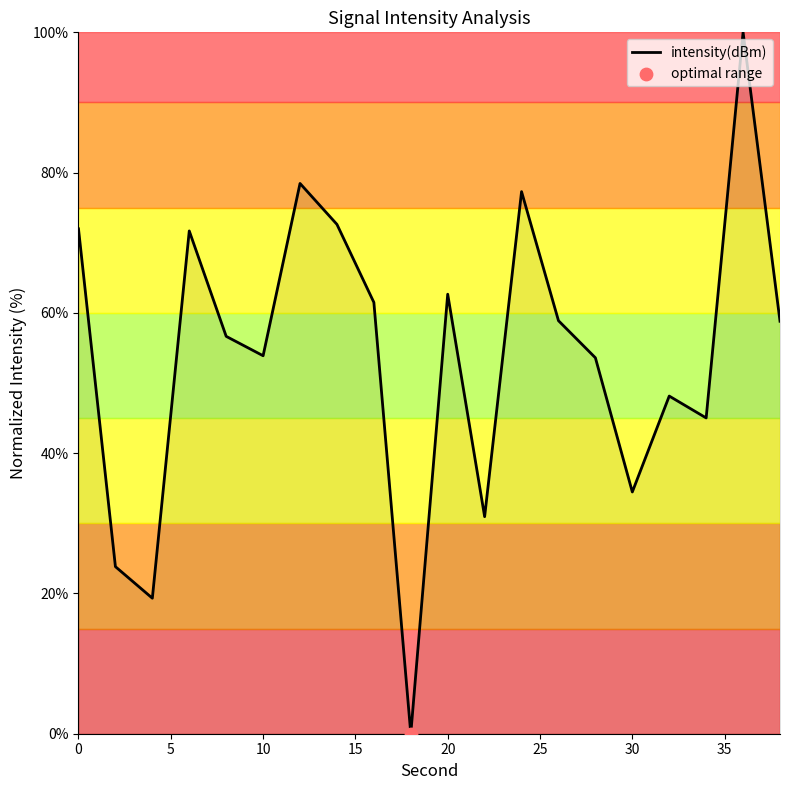

What is the difference between the maximum and minimum values?

100.0